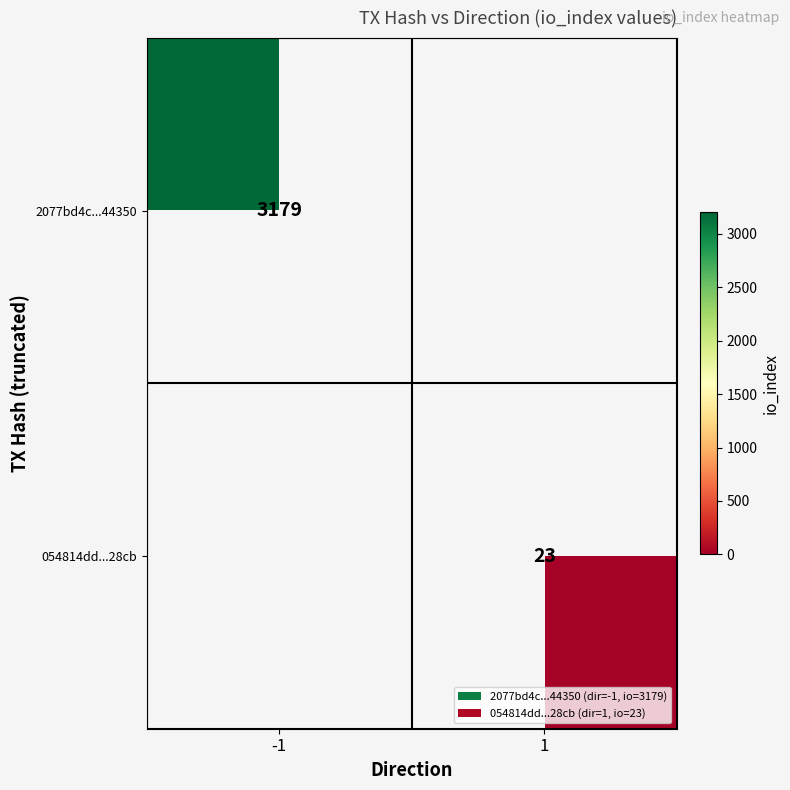

Is it true that 054814dd...28cb equals 23 at 1?

True